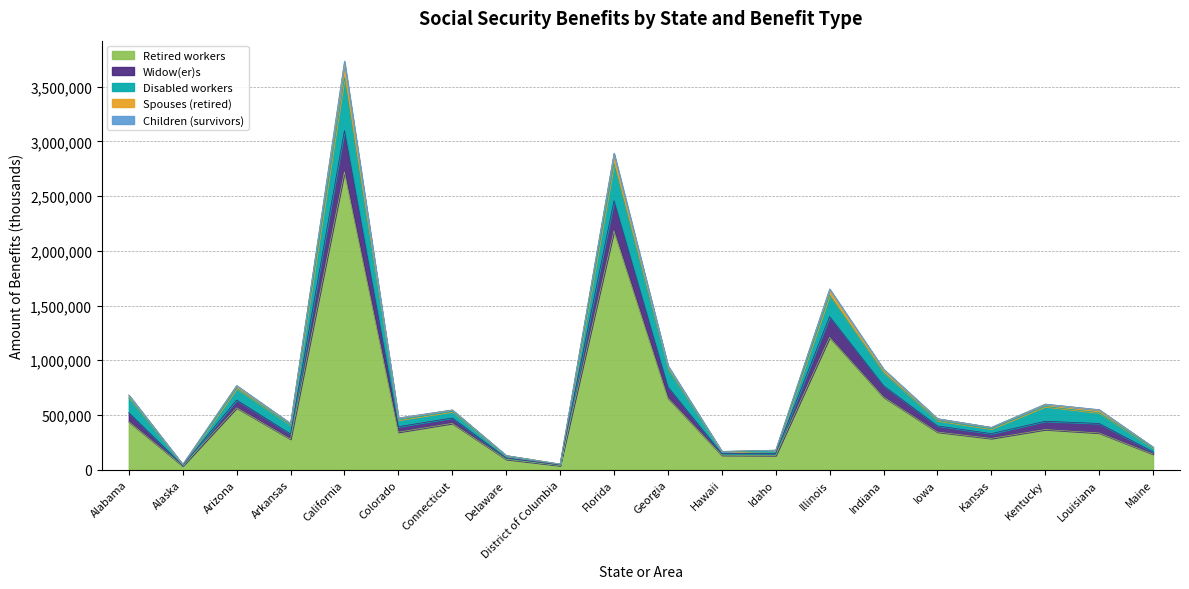

What is the minimum value shown in the chart?

34094